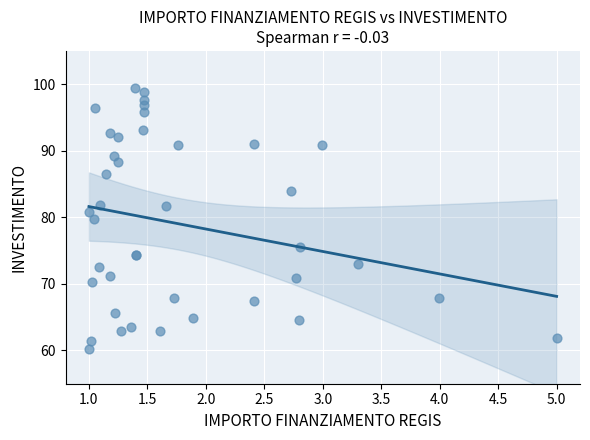

What Y value in the scatter plot is closest to 79?

79.8